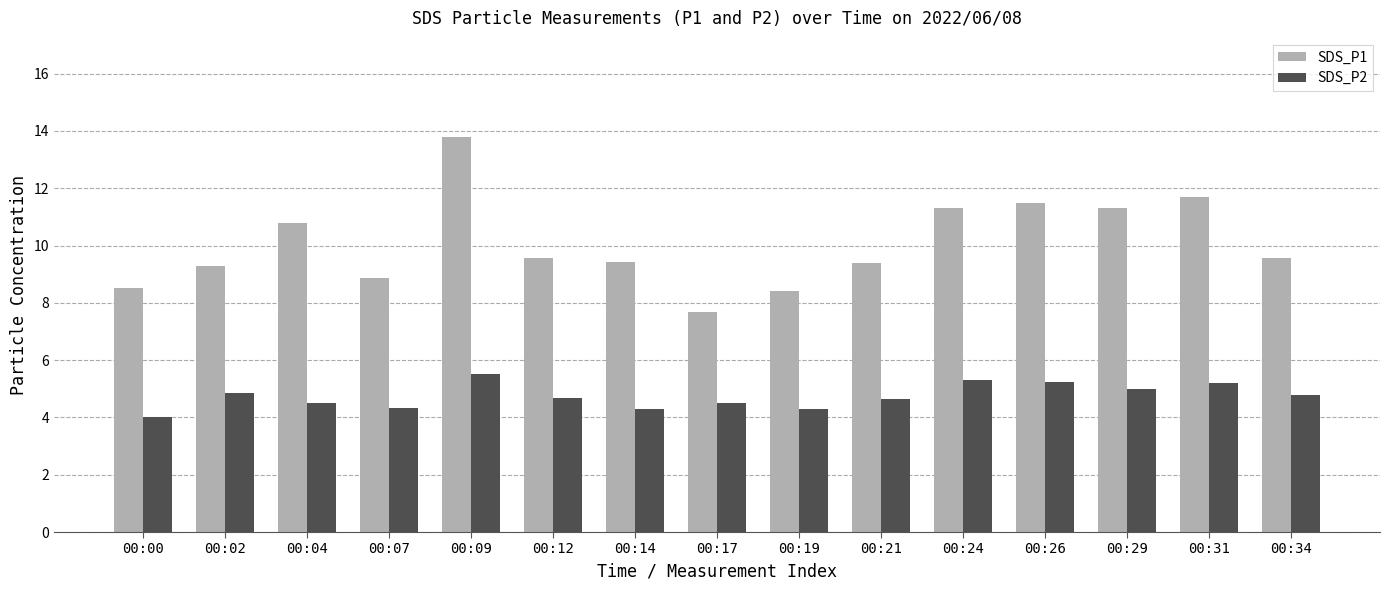

How many distinct data groups are displayed?

2